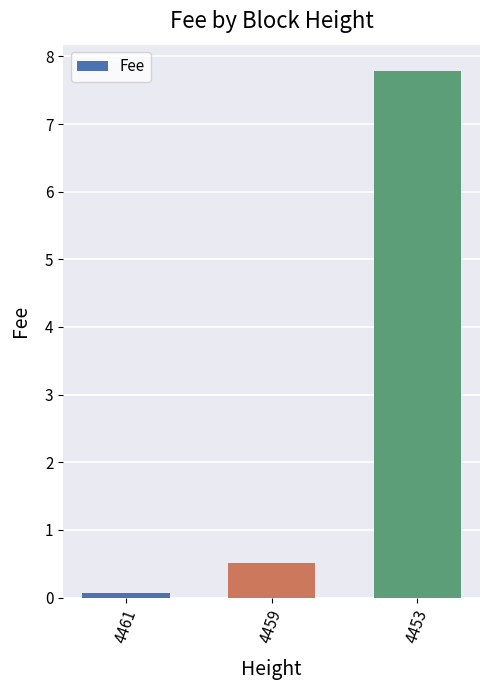

Reading right to left, what are all the values shown in this chart?

7.8	0.5	0.1